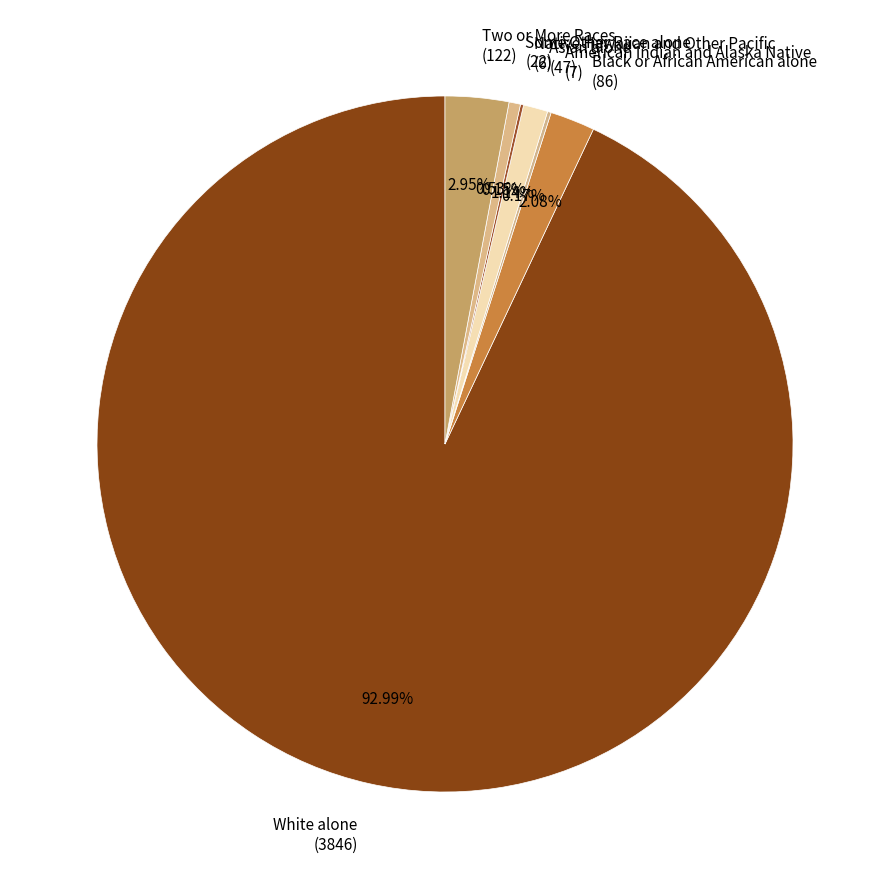

To the nearest percent, what is the average slice percentage?

14%